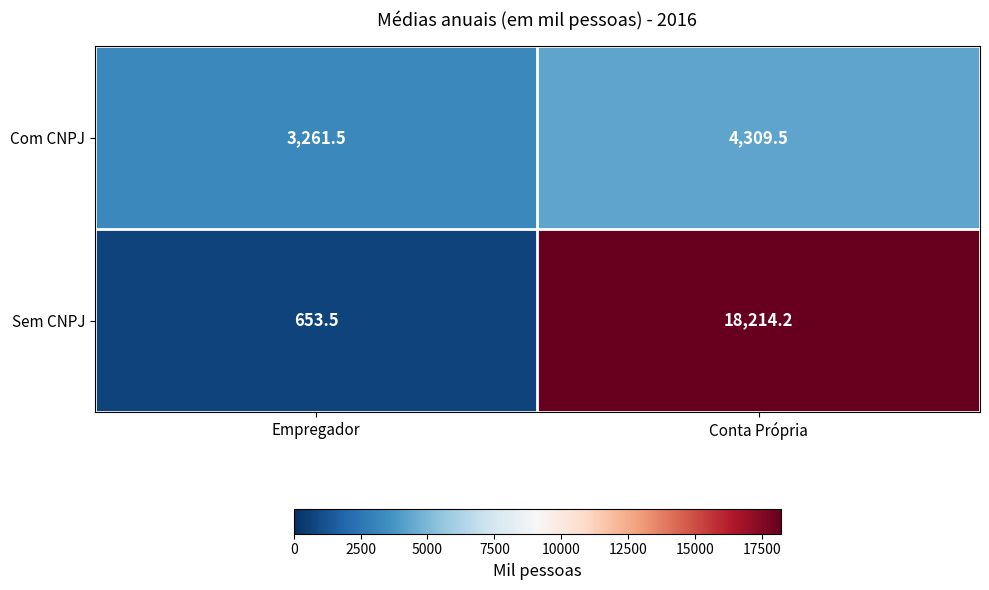

At Empregador, list the series in order from smallest to largest.

Sem CNPJ, Com CNPJ